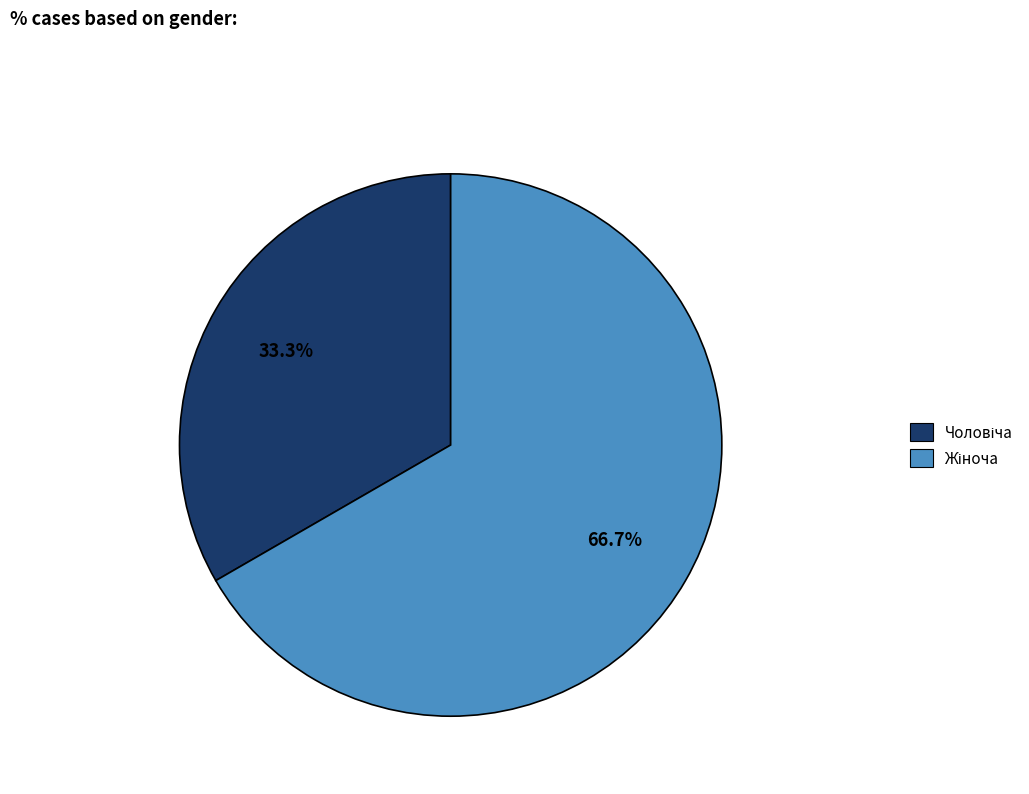

Count the number of slices in the pie.

2